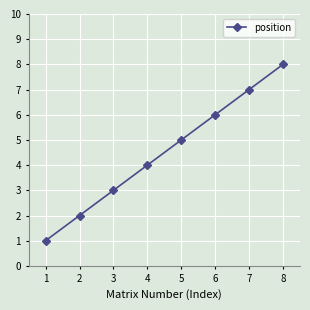

What value does the data have at 4?

4